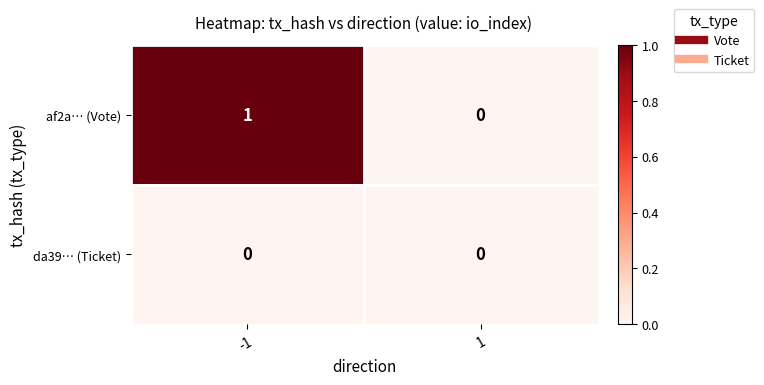

Which series has the largest total across all categories?

af2a… (Vote)